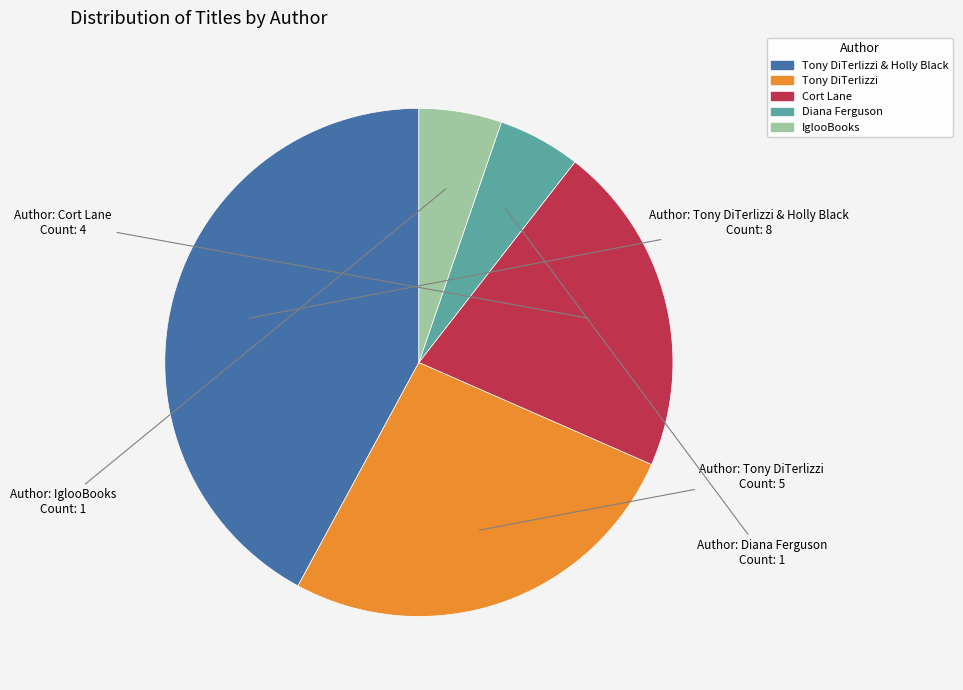

Is it true that Tony DiTerlizzi & Holly Black is 42% of the pie?

True